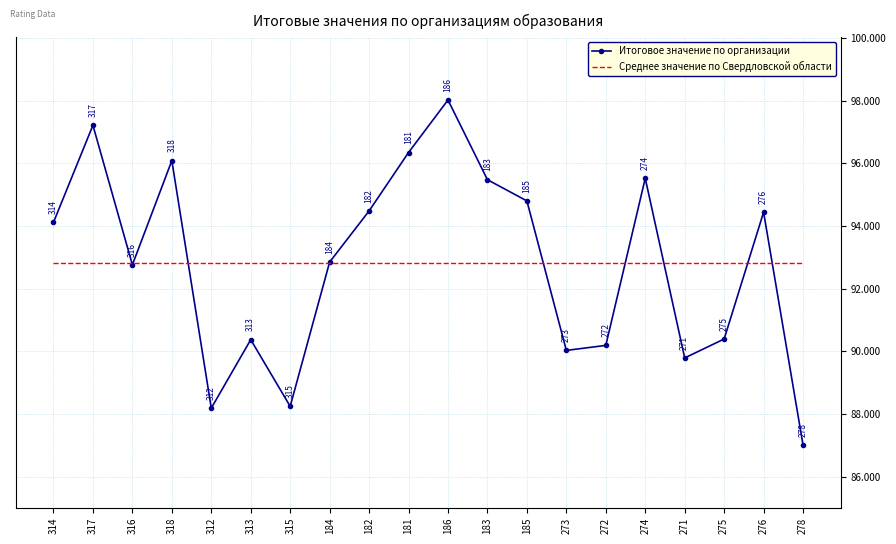

What value does the Среднее значение по Свердловской области series have at 315?

92.8